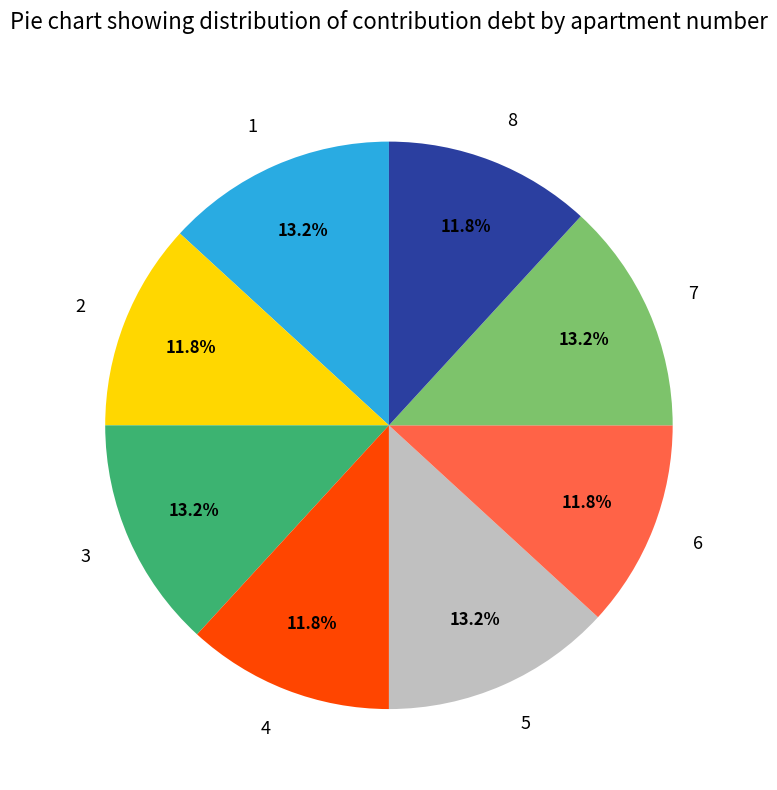

Is it true that 5 is 18% of the pie?

False